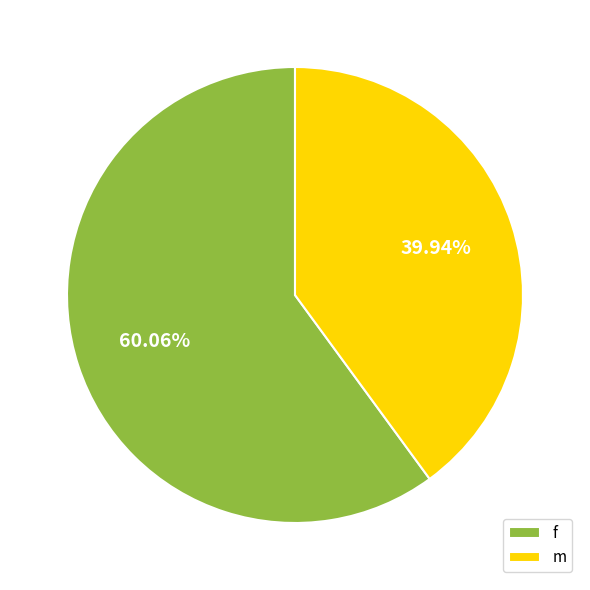

To the nearest percent, what is the average slice percentage?

50%